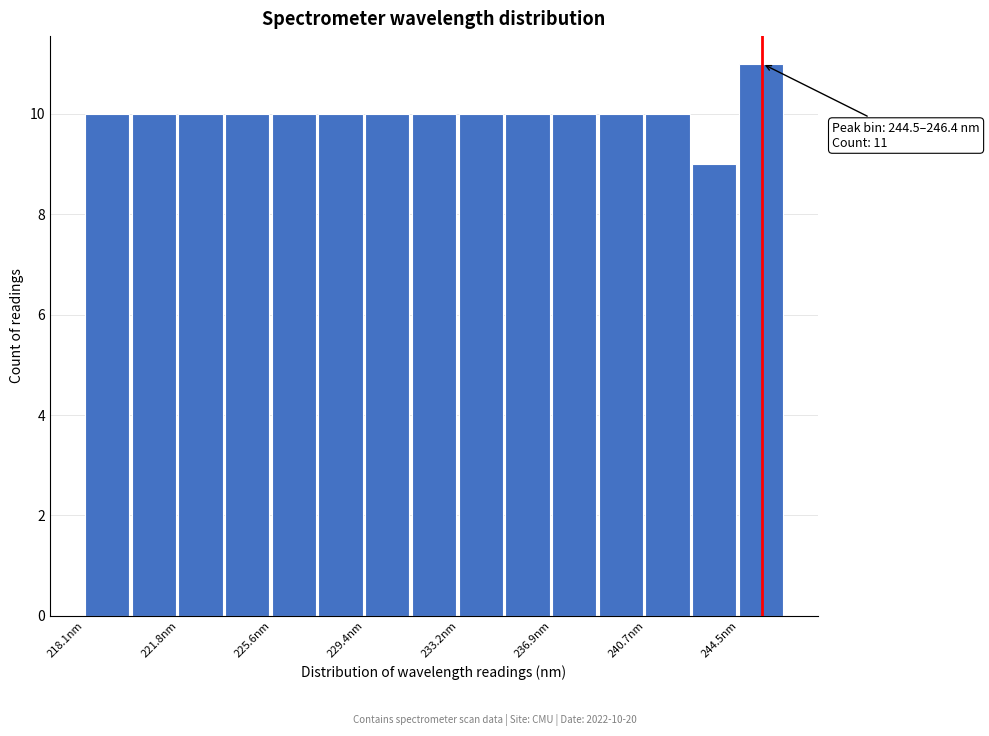

Read against the x-axis, roughly where is the centre of the tallest bar?

245.5